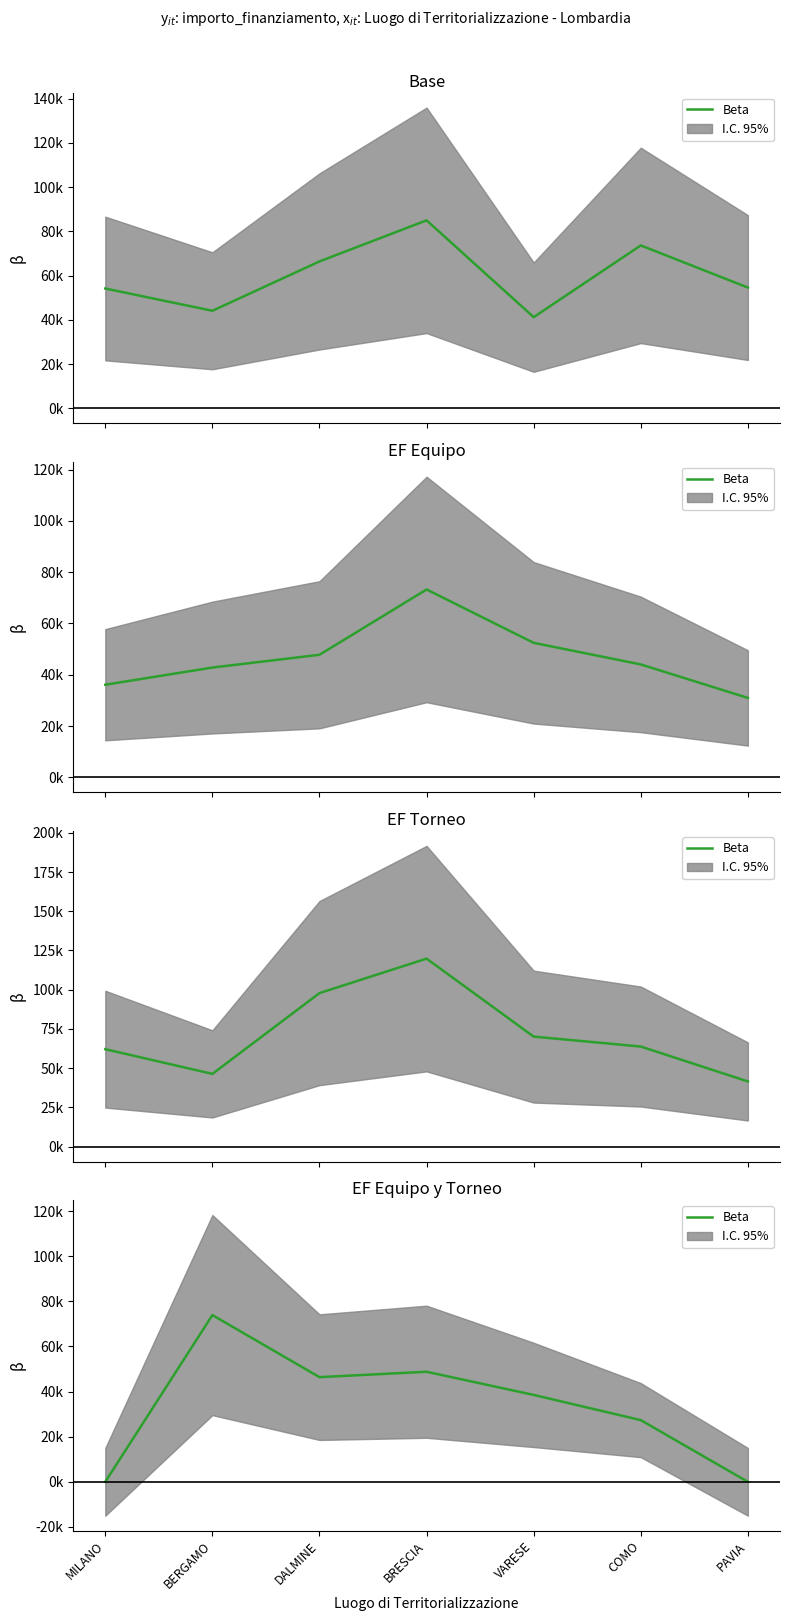

List the labels in order of value, largest first.

BERGAMO, BRESCIA, DALMINE, VARESE, COMO, MILANO, PAVIA